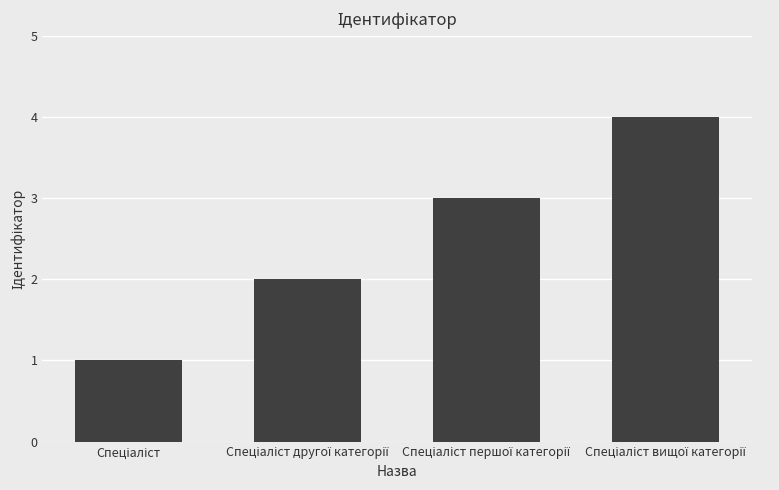

What is the maximum value shown in the chart?

4